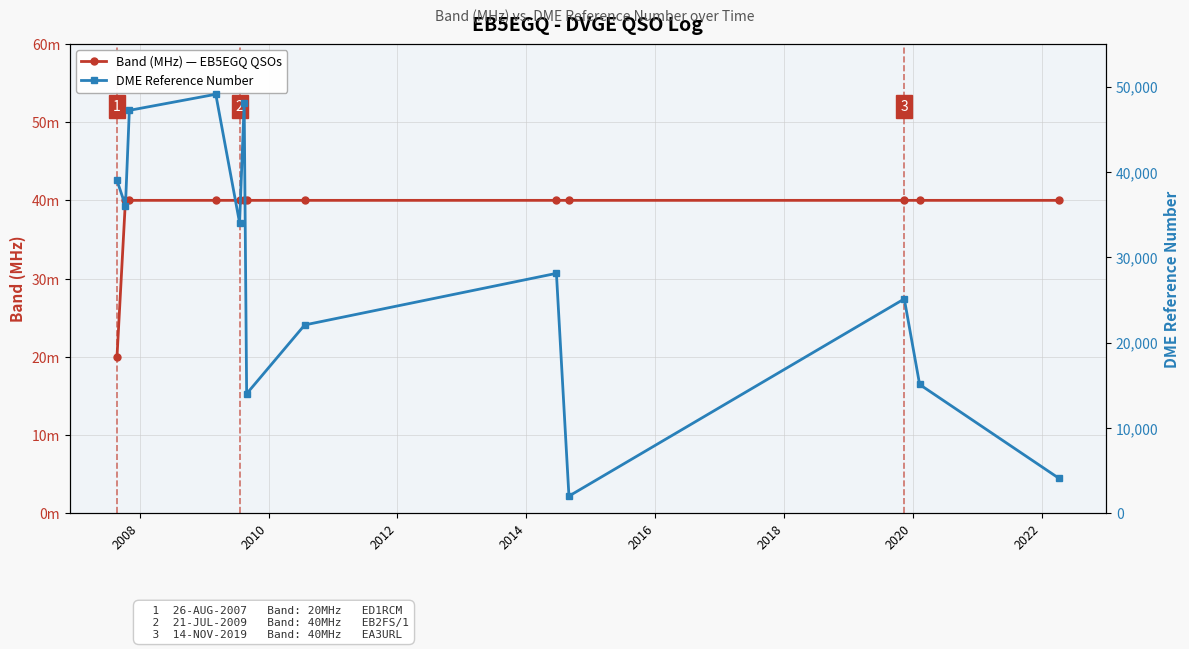

What is the difference between the maximum and minimum values in the Band (MHz) — EB5EGQ QSOs series?

20